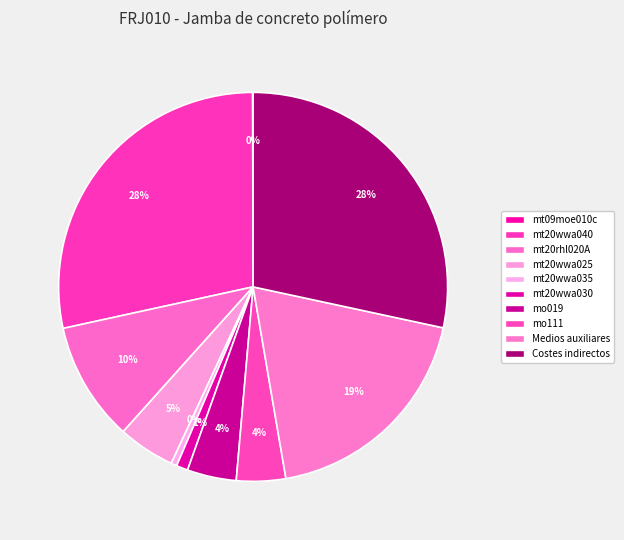

Does Medios auxiliares account for over 50% of the chart?

No